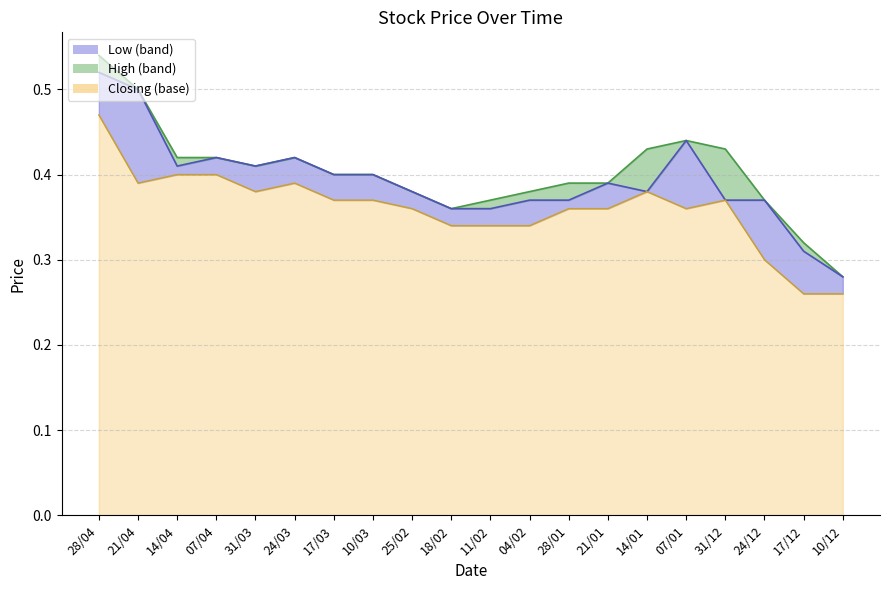

Which series has the largest total across all categories?

High